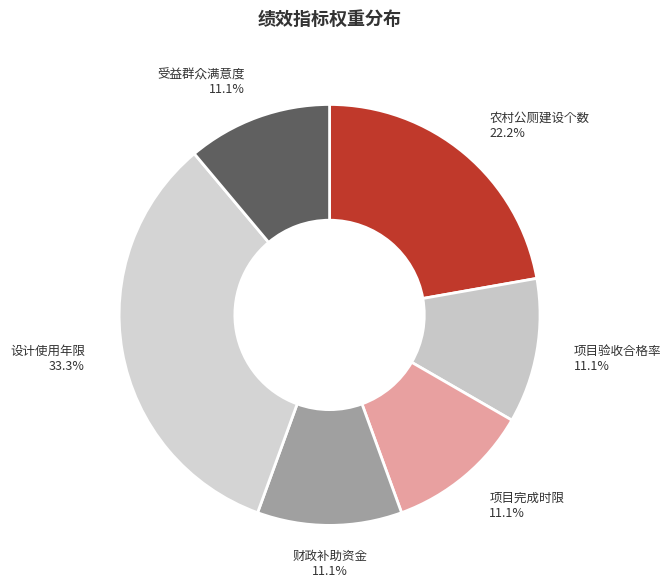

What is the largest slice in the pie chart?

设计使用年限